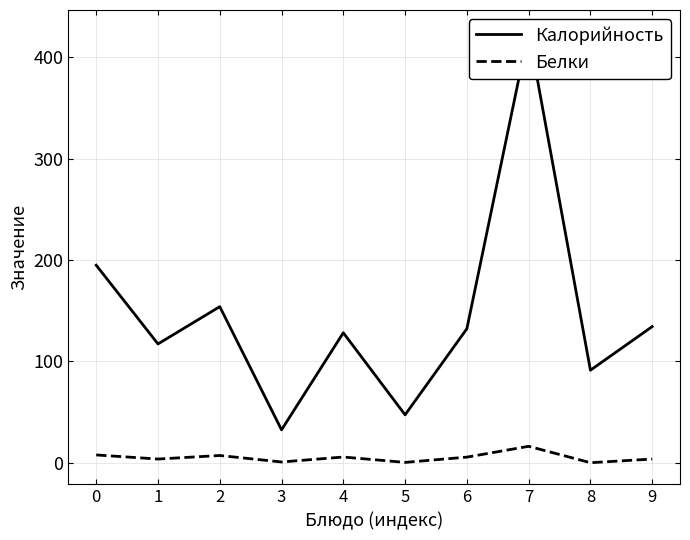

Reading right to left, extract all data points from this chart.

Калорийность: 134.4	91.4	425.3	132.3	47.4	128.3	32.6	154.1	117.3	194.9
Белки: 3.8	0.2	16.4	5.7	0.5	5.8	0.9	7.3	3.8	7.8